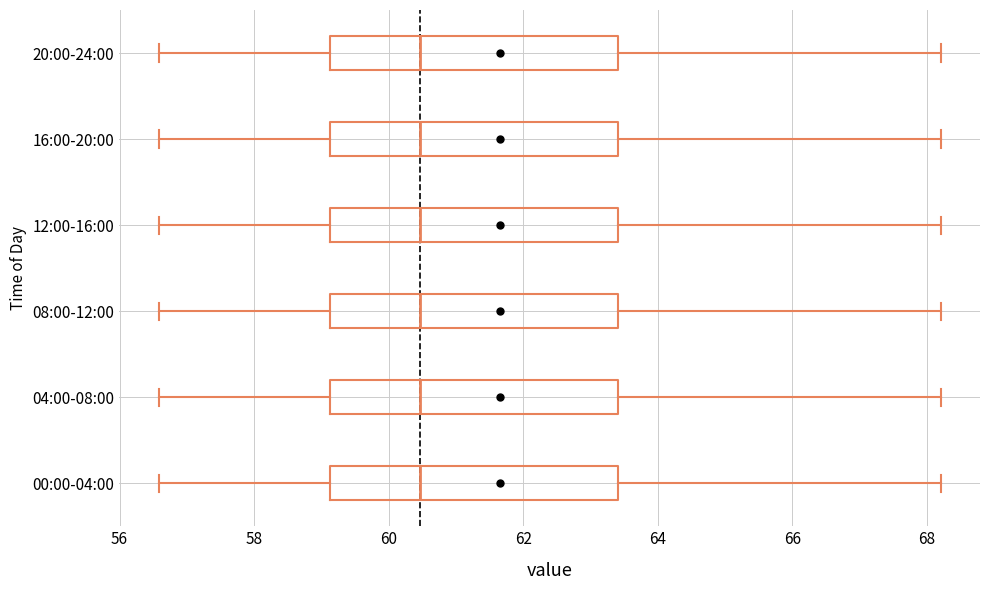

Reading bottom to top, transcribe this box plot: for each box, give where its median line is, the range the box spans, and where its two whiskers end, as read against the x-axis. The values are not printed on the chart, so give them approximately, as read against the axis.

00:00-04:00: median 60.4, box 59.2 to 63.4, whiskers 56.6 to 68.2
04:00-08:00: median 60.4, box 59.2 to 63.4, whiskers 56.6 to 68.2
08:00-12:00: median 60.4, box 59.2 to 63.4, whiskers 56.6 to 68.2
12:00-16:00: median 60.4, box 59.2 to 63.4, whiskers 56.6 to 68.2
16:00-20:00: median 60.4, box 59.2 to 63.4, whiskers 56.6 to 68.2
20:00-24:00: median 60.4, box 59.2 to 63.4, whiskers 56.6 to 68.2